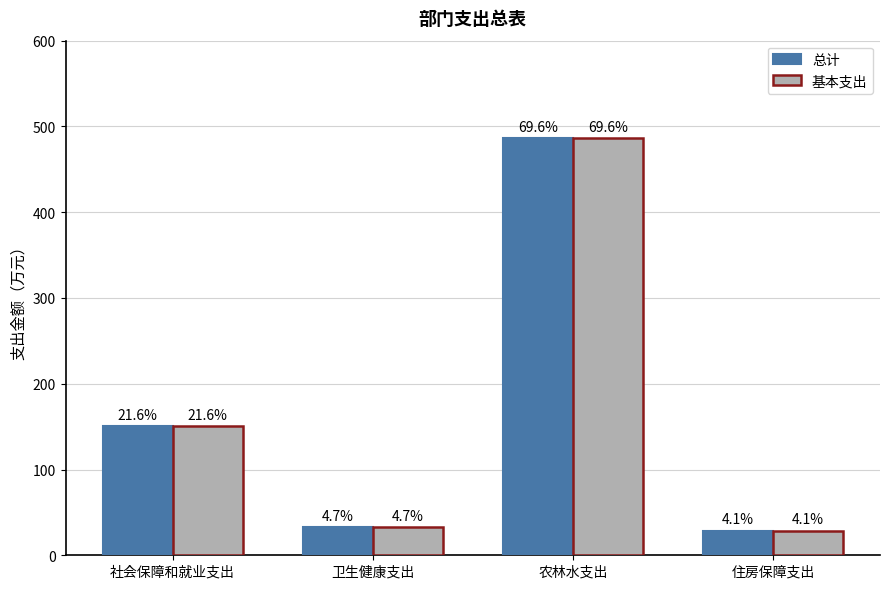

At 社会保障和就业支出, list the series in order from smallest to largest.

总计, 基本支出